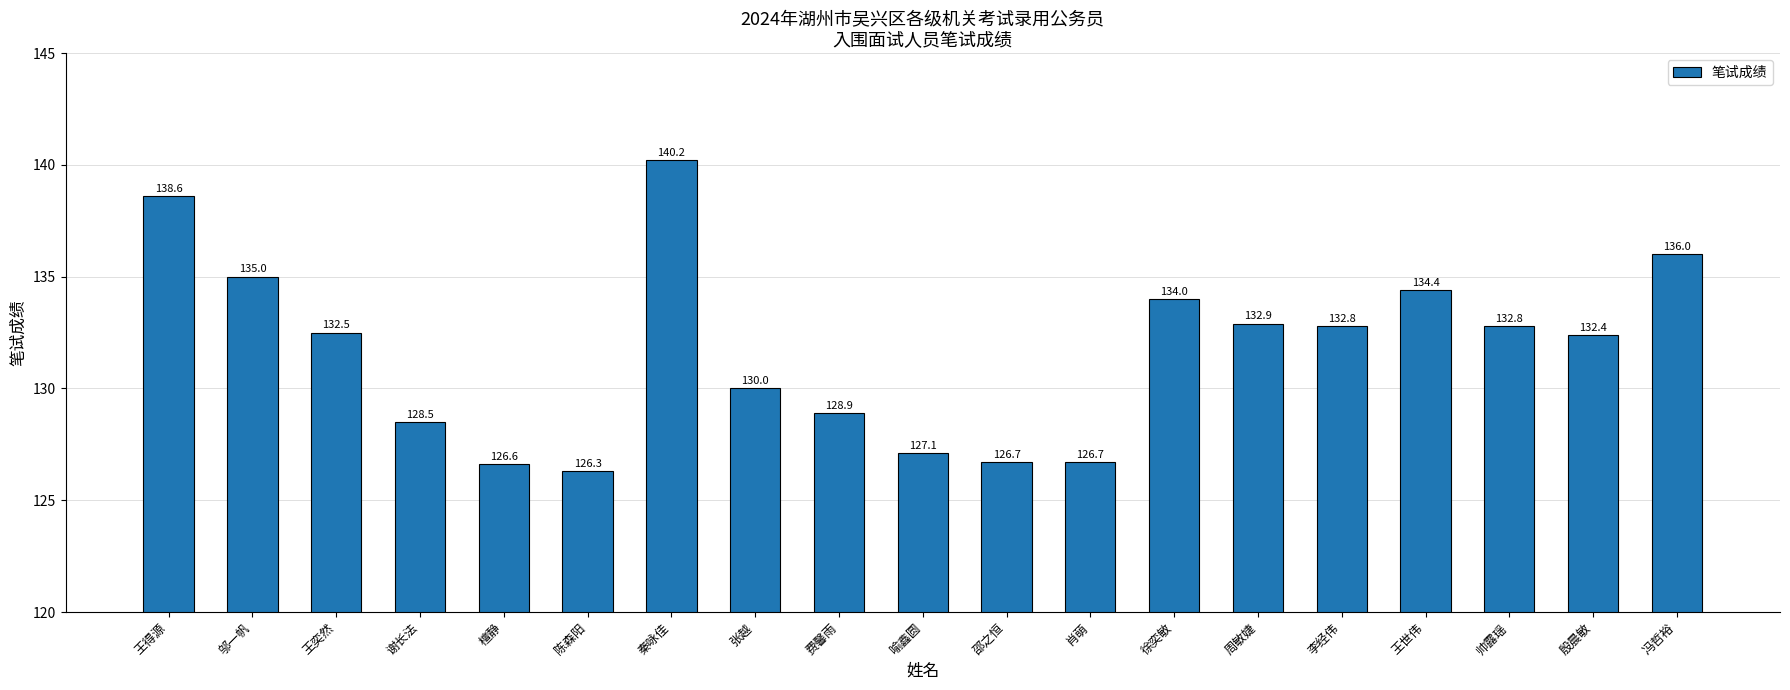

Which has a higher value, 王奕然 or 费馨雨?

王奕然